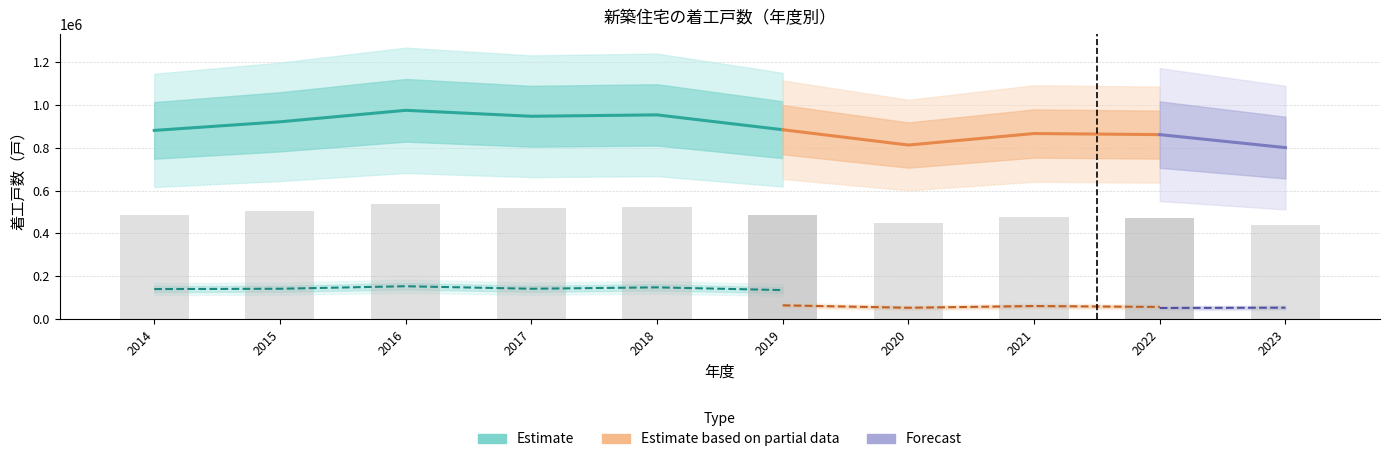

Does the chart contain stacked bars?

No